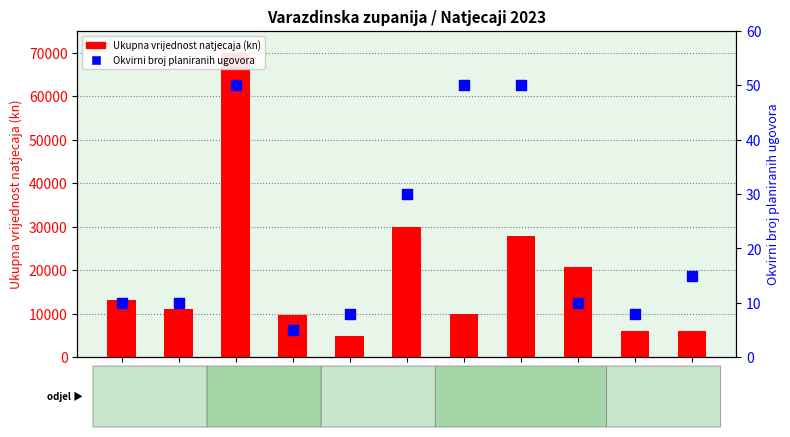

Which series has the largest total across all categories?

Ukupna vrijednost natjecaja (kn)